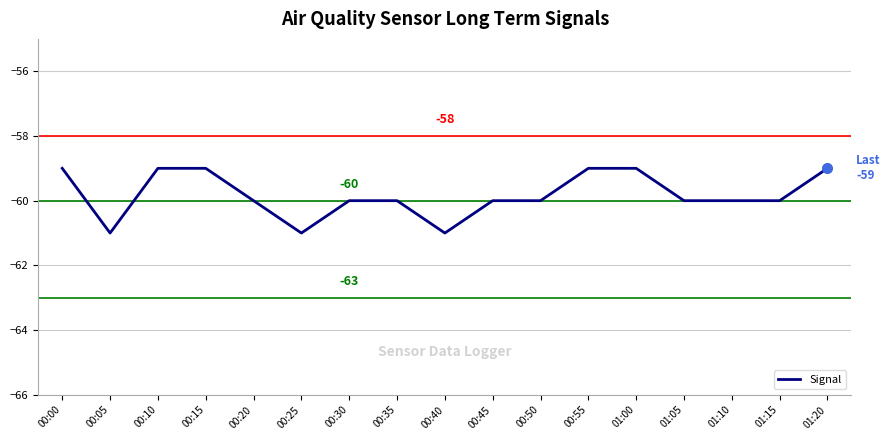

Between 00:30 and 00:55, which is larger?

00:55